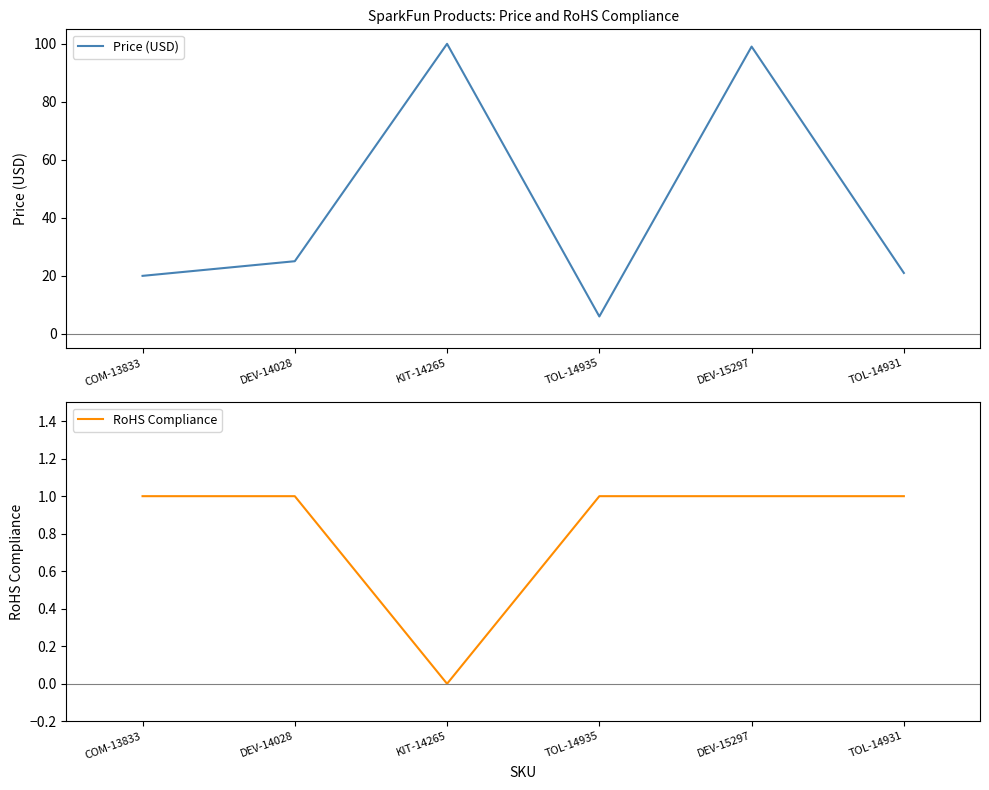

At how many categories does at least one series exceed 80?

2